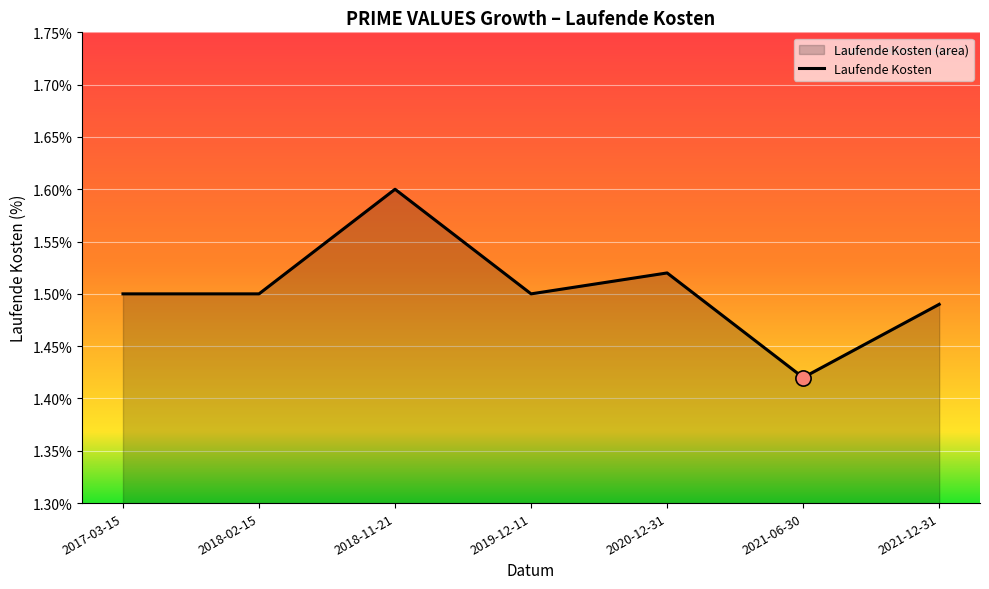

What is the ratio of the value at 2021-12-31 to the value at 2020-12-31?

1.0